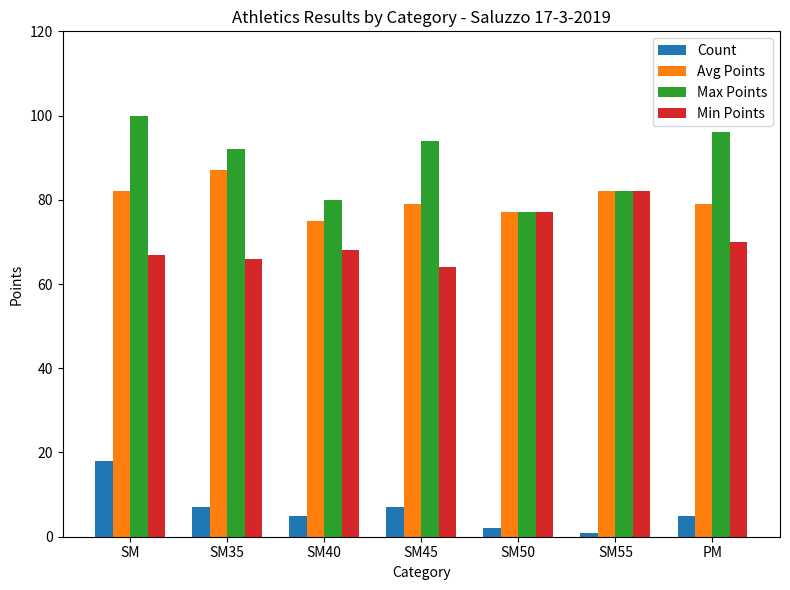

How many distinct data groups are displayed?

4